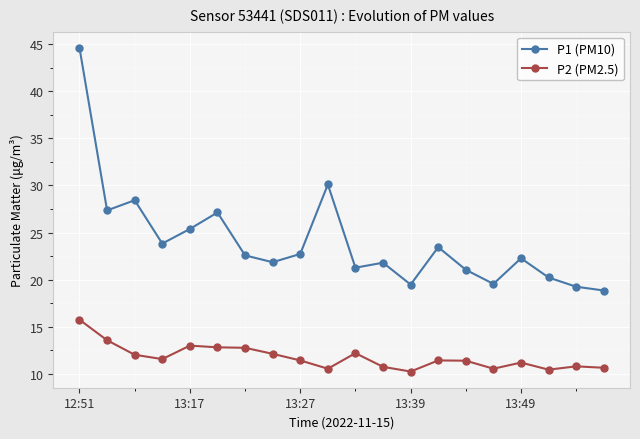

True or false: P1 (PM10) has more than 2 points higher than both neighbors.

True